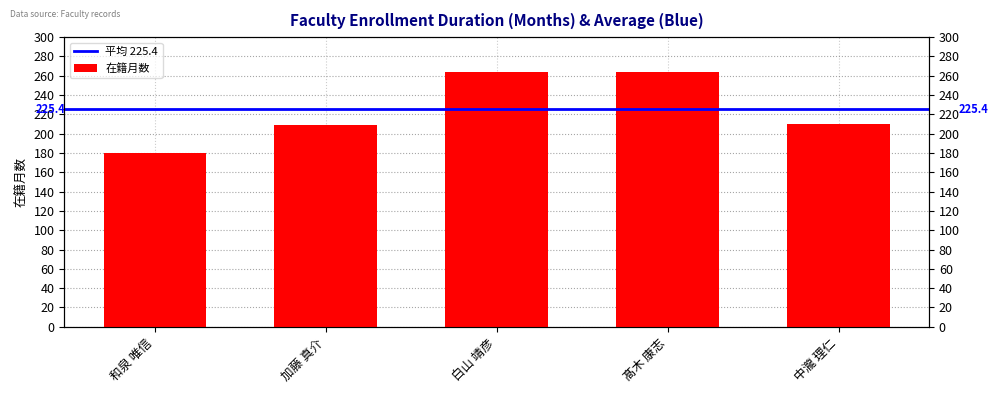

What is the ratio of the value at 加藤 真介 to the value at 髙木 康志?

0.8